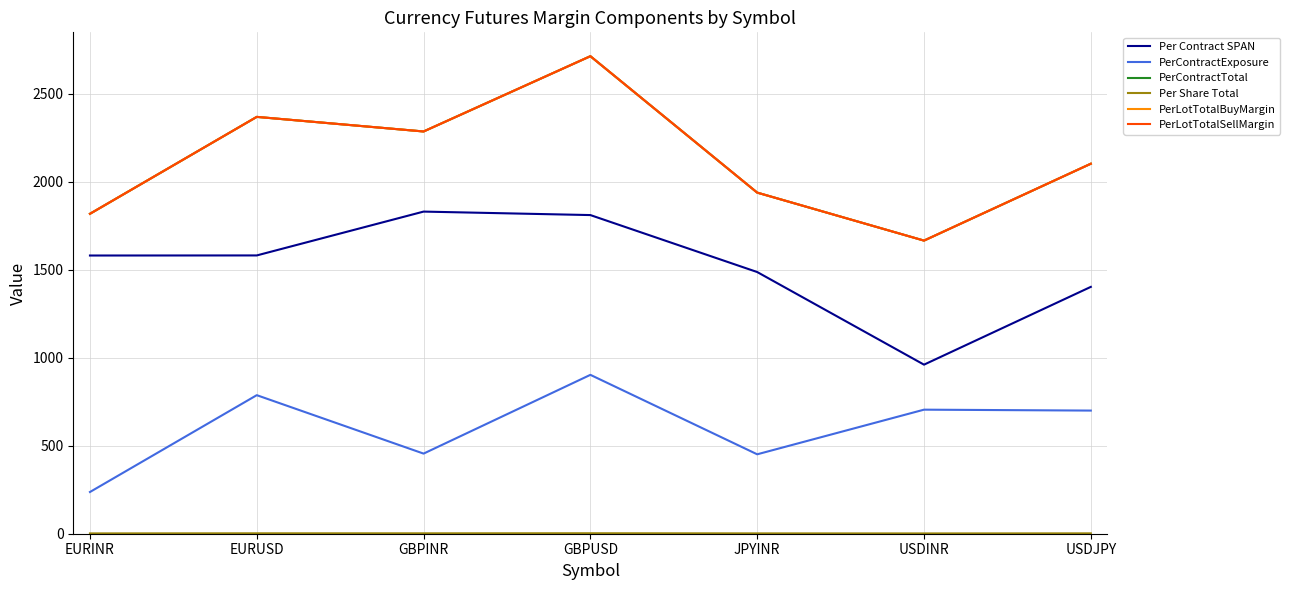

Rank the series at EURINR from highest to lowest value.

PerContractTotal, PerLotTotalBuyMargin, PerLotTotalSellMargin, Per Contract SPAN, PerContractExposure, Per Share Total